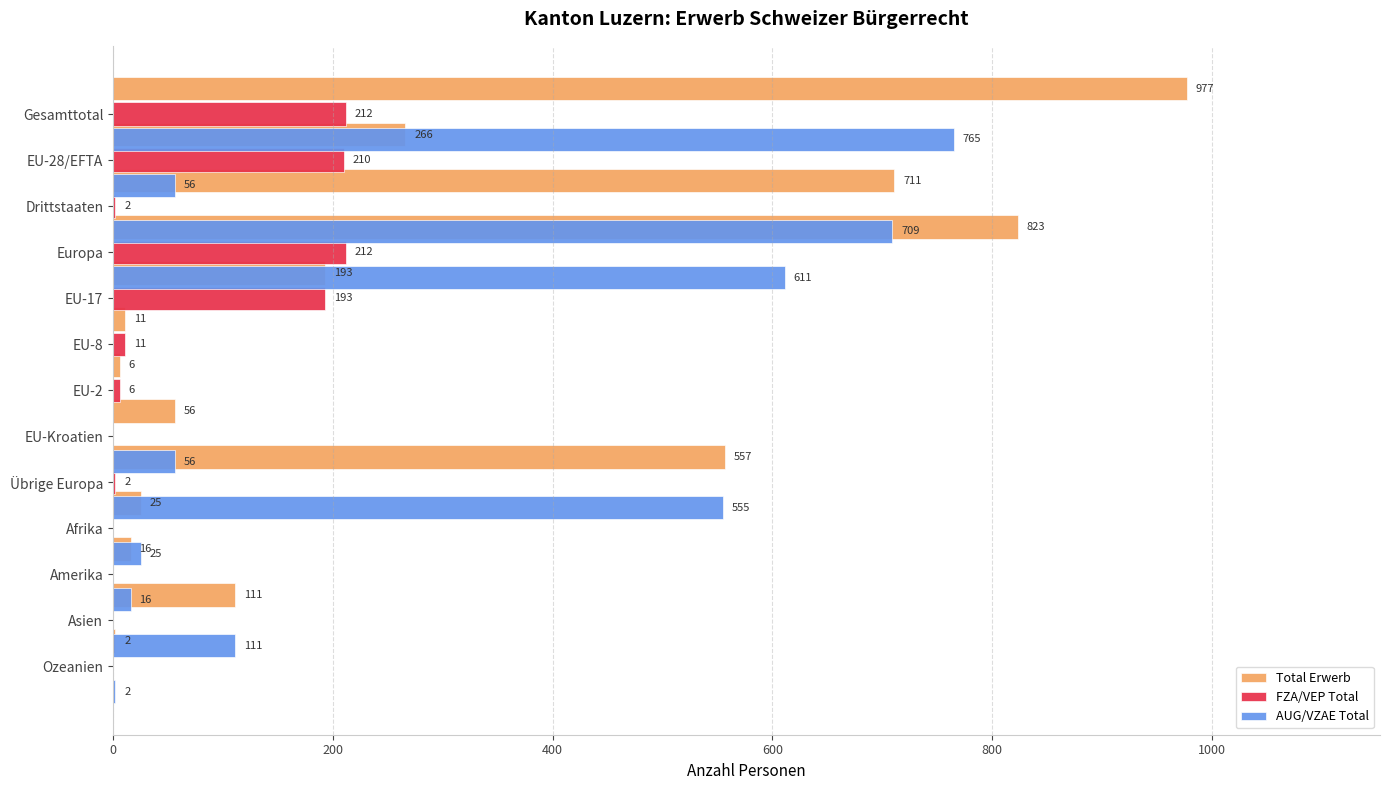

Which series has the largest total across all categories?

Total Erwerb